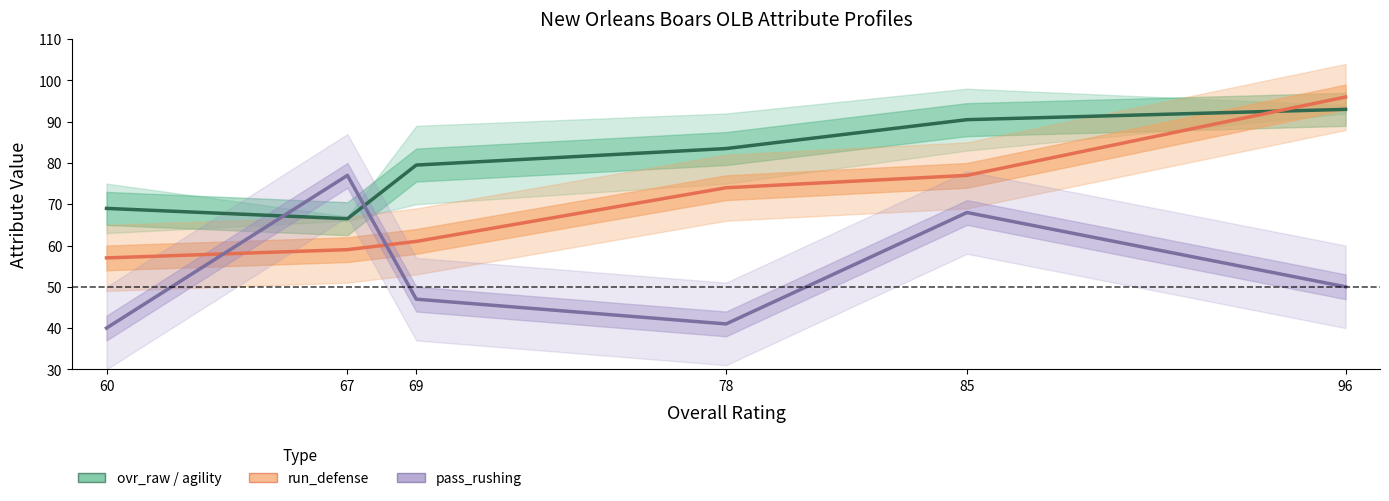

How many values in the pass_rushing series exceed 50?

2